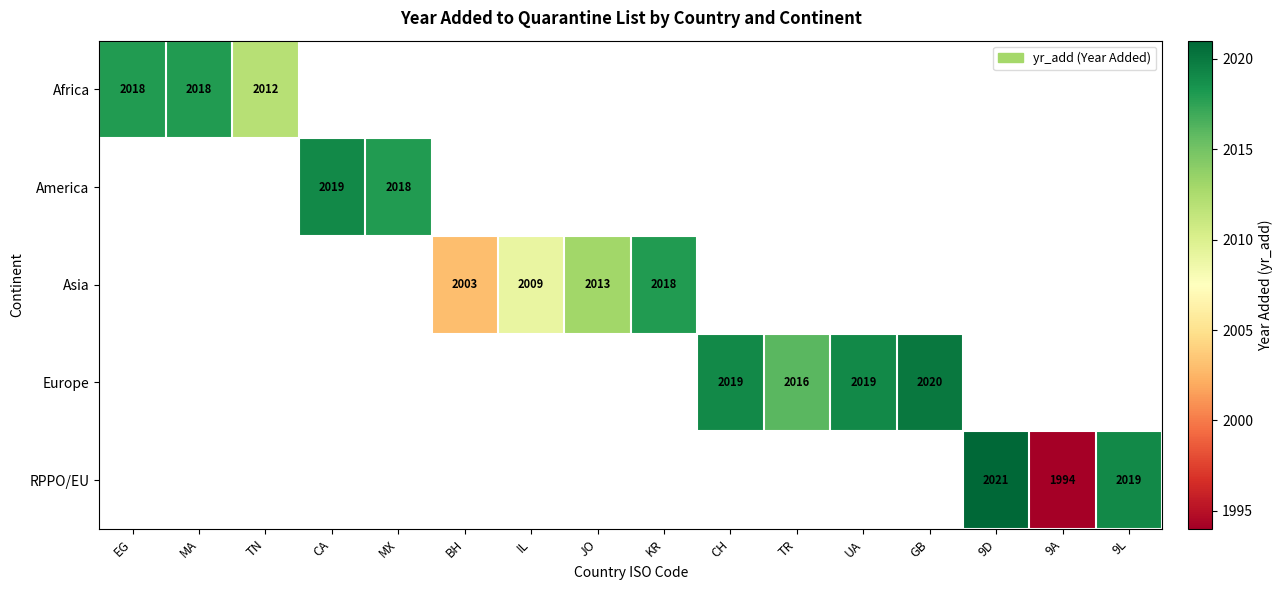

Is it true that Asia equals 3207 at KR?

False